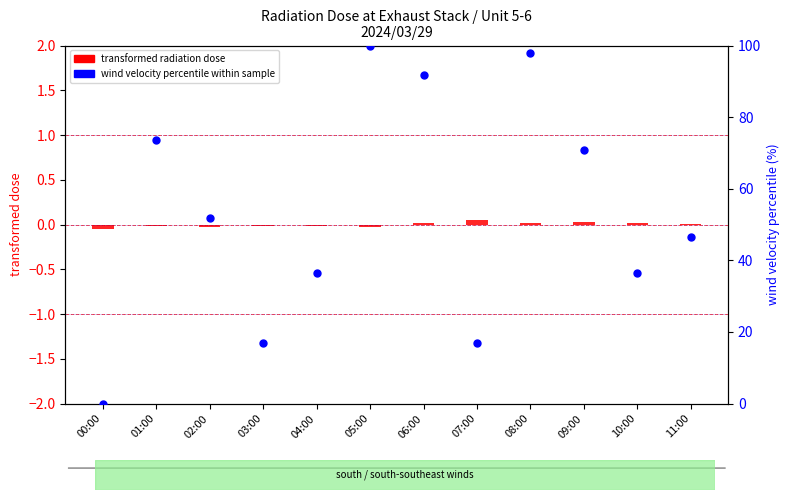

What is the total value across all series at 07:00?

17.1